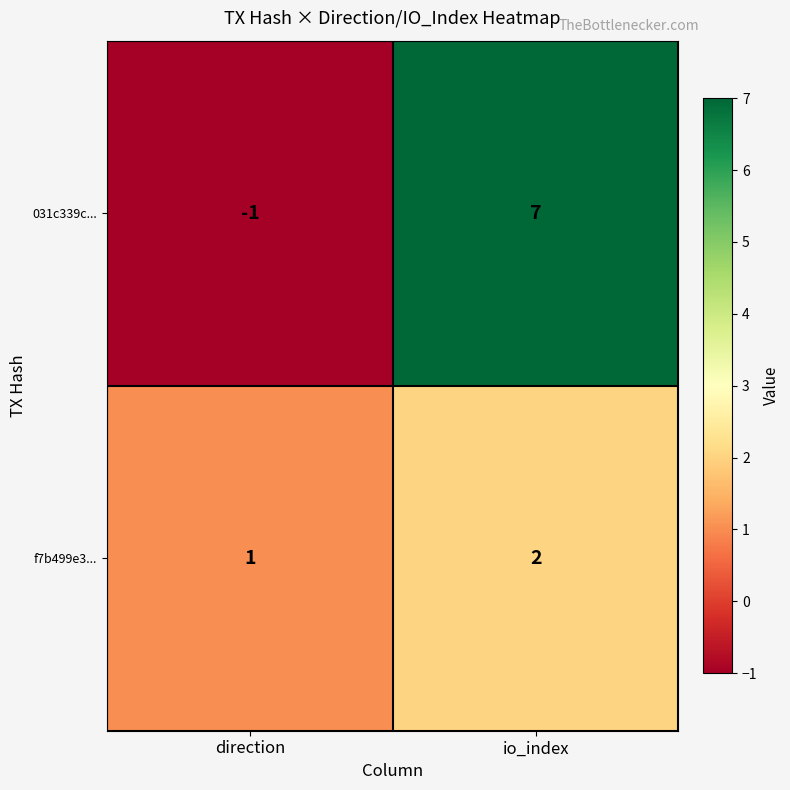

What is the difference between the maximum and minimum values in the 031c339c... series?

8